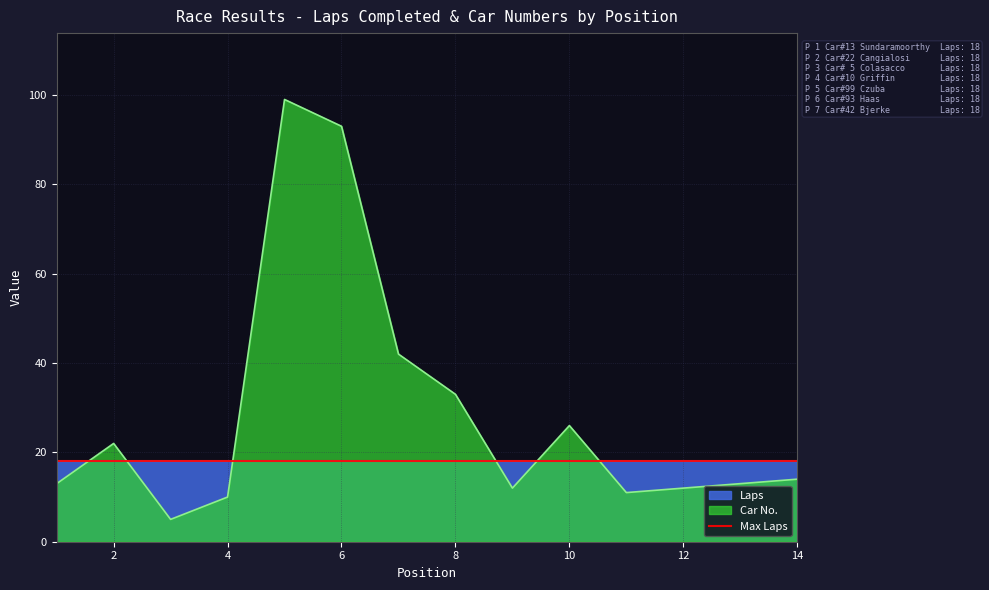

Where is the first local minimum?

3